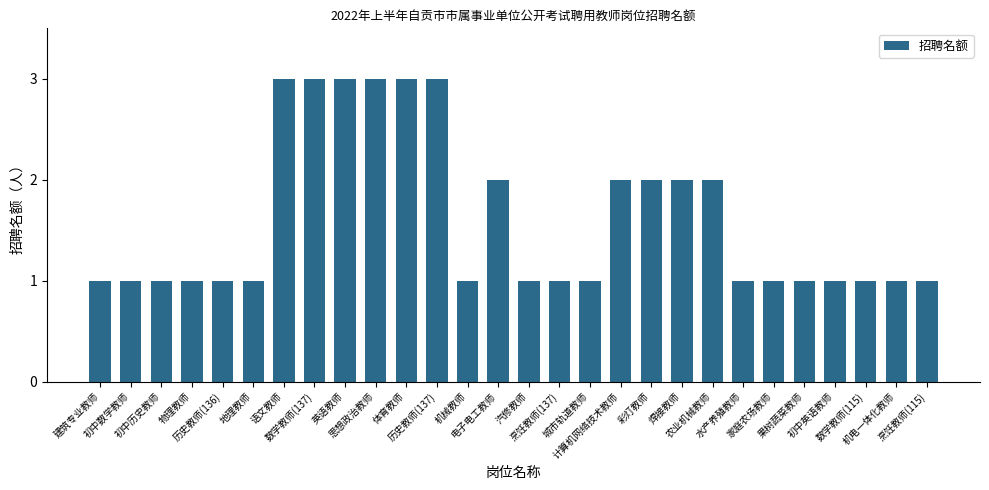

What is the value of the 4th bar from the left?

1